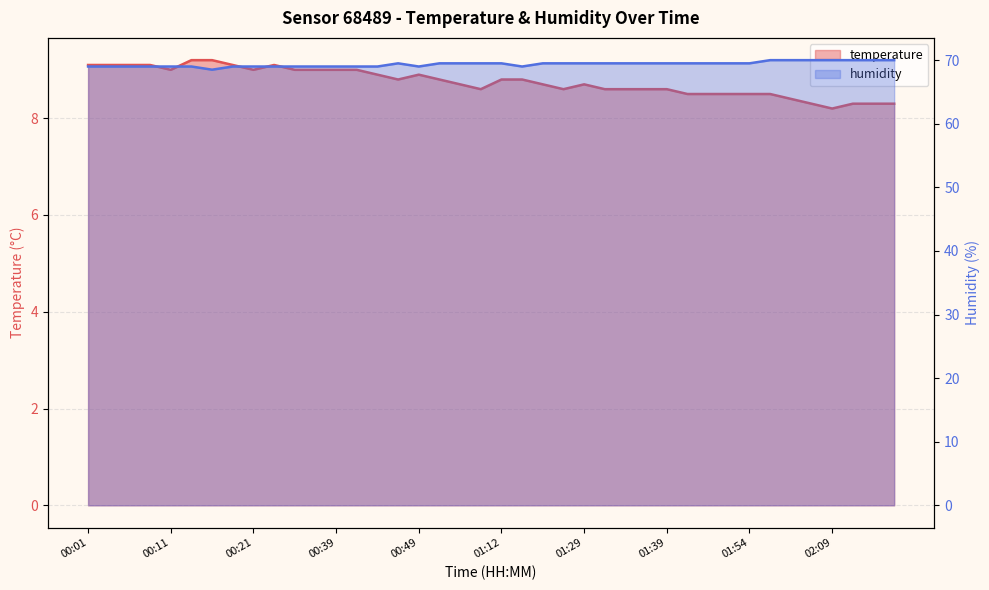

At which category does temperature reach its first local peak?

00:29